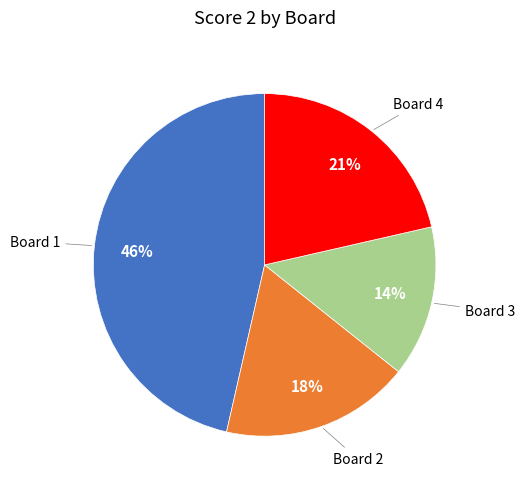

To the nearest percent, what is the average slice percentage?

25%